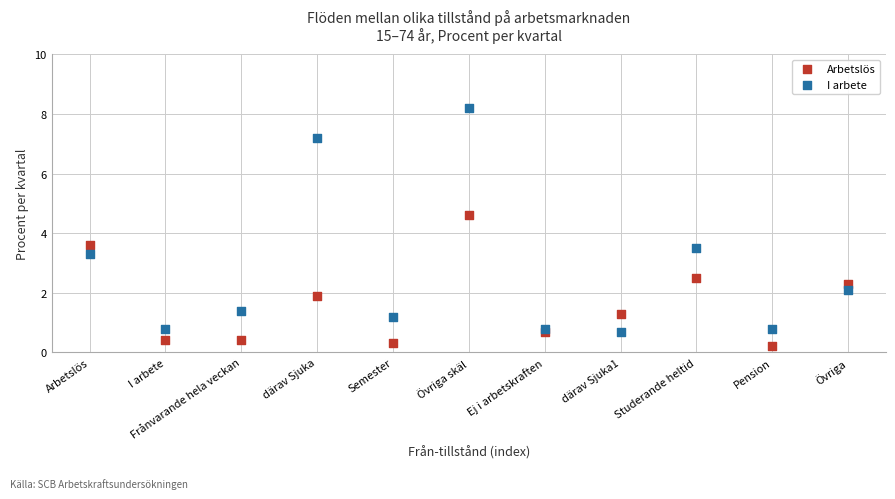

Which series reaches the maximum Y coordinate?

I arbete